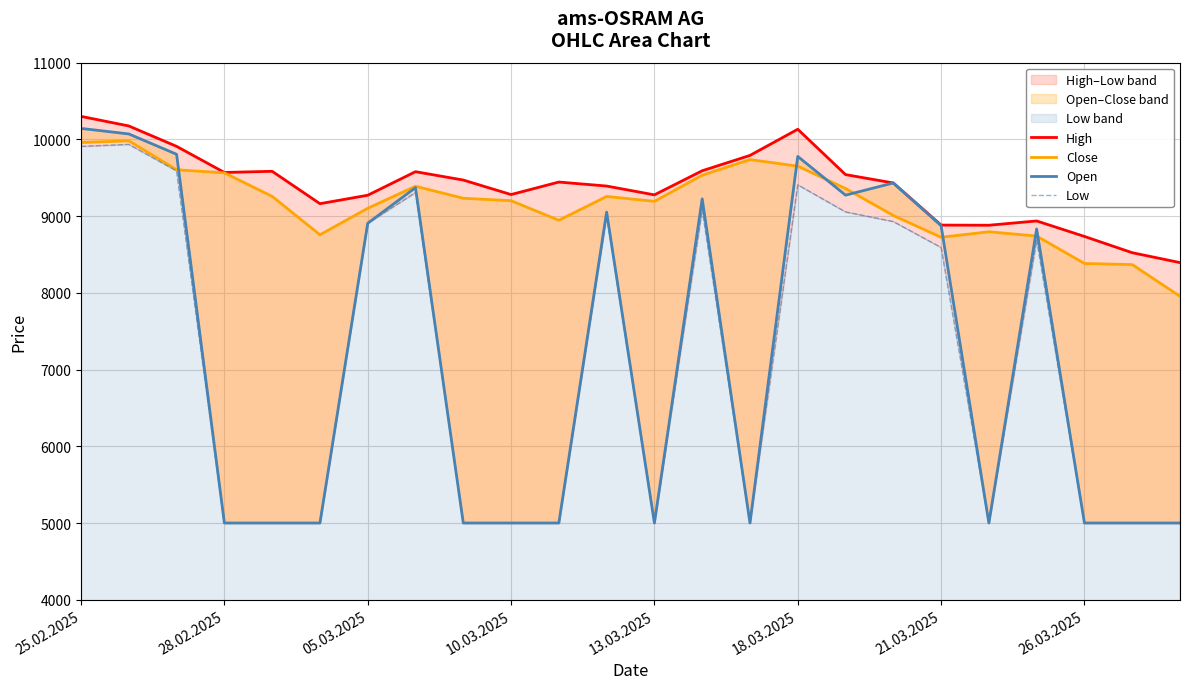

Is it true that Low equals 14463 at 16?

False